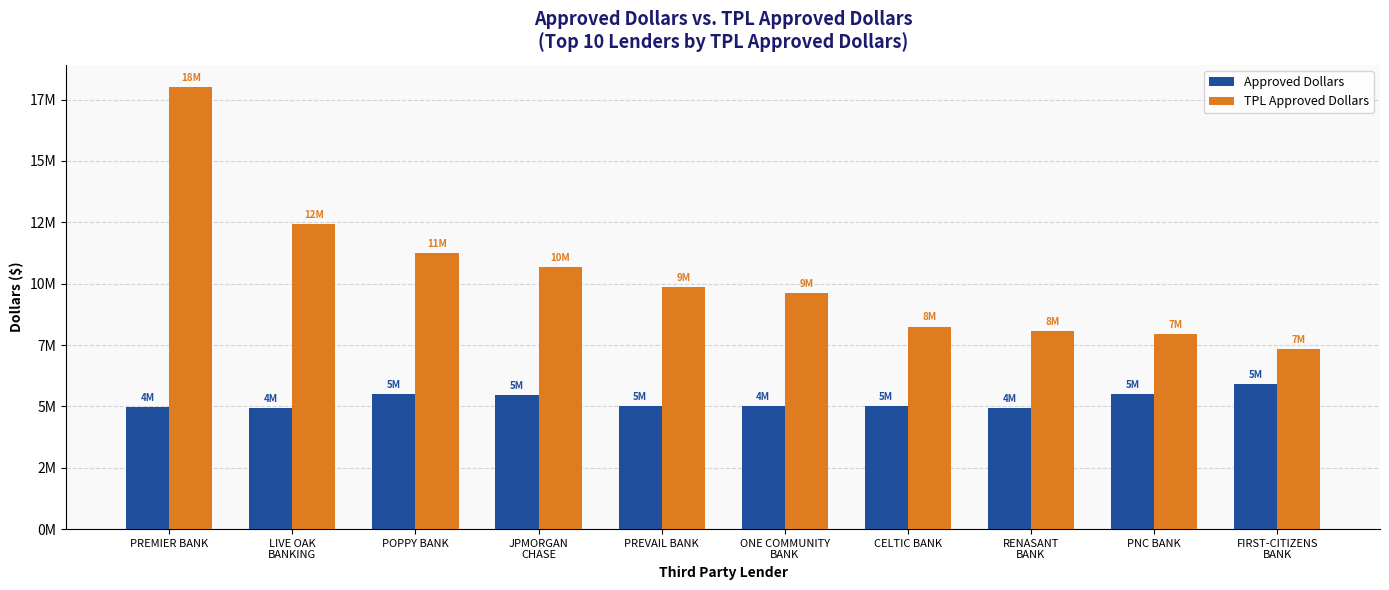

At which label is Approved Dollars closest to 5417500?

JPMORGAN
CHASE